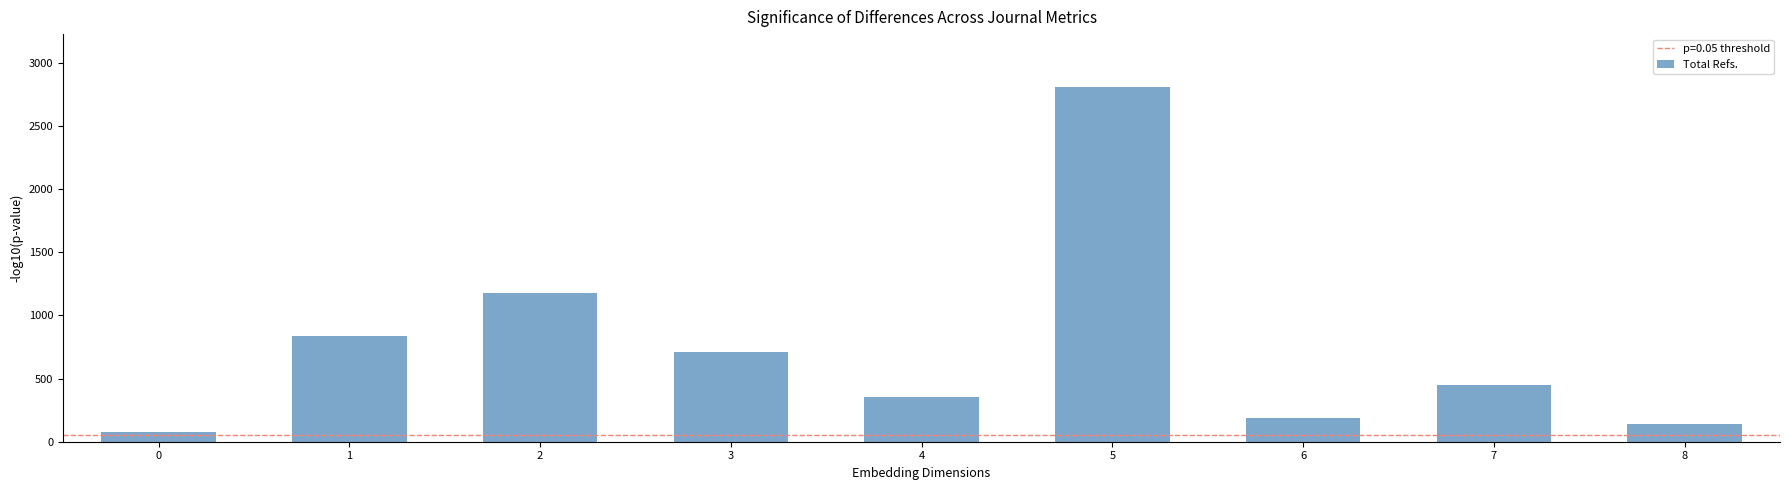

What is the ratio of the value at 4 to the value at 1?

0.4